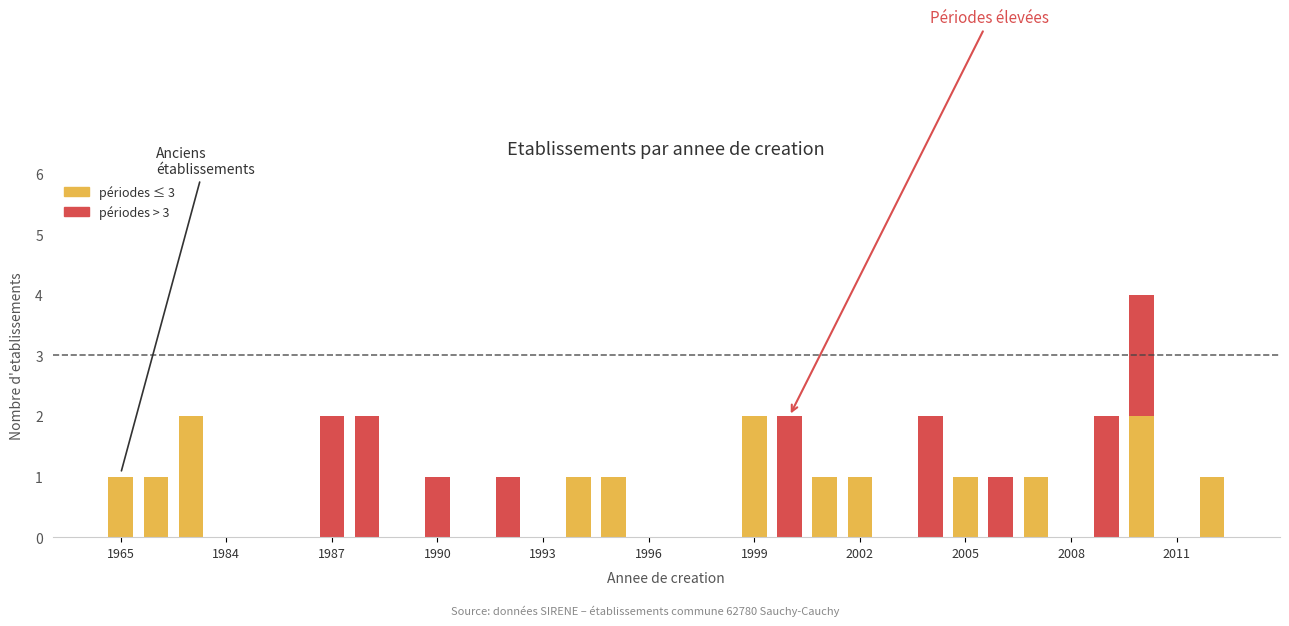

Count the number of categories in the chart.

32